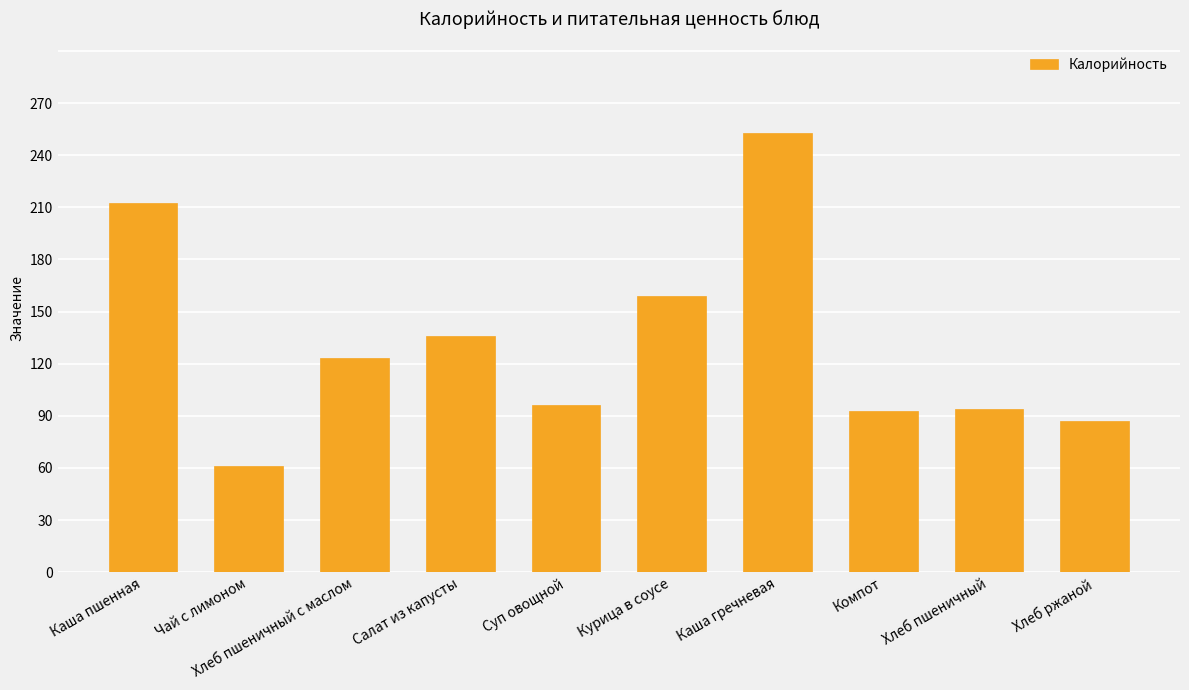

What is the difference between the values at Каша гречневая and Курица в соусе?

94.0